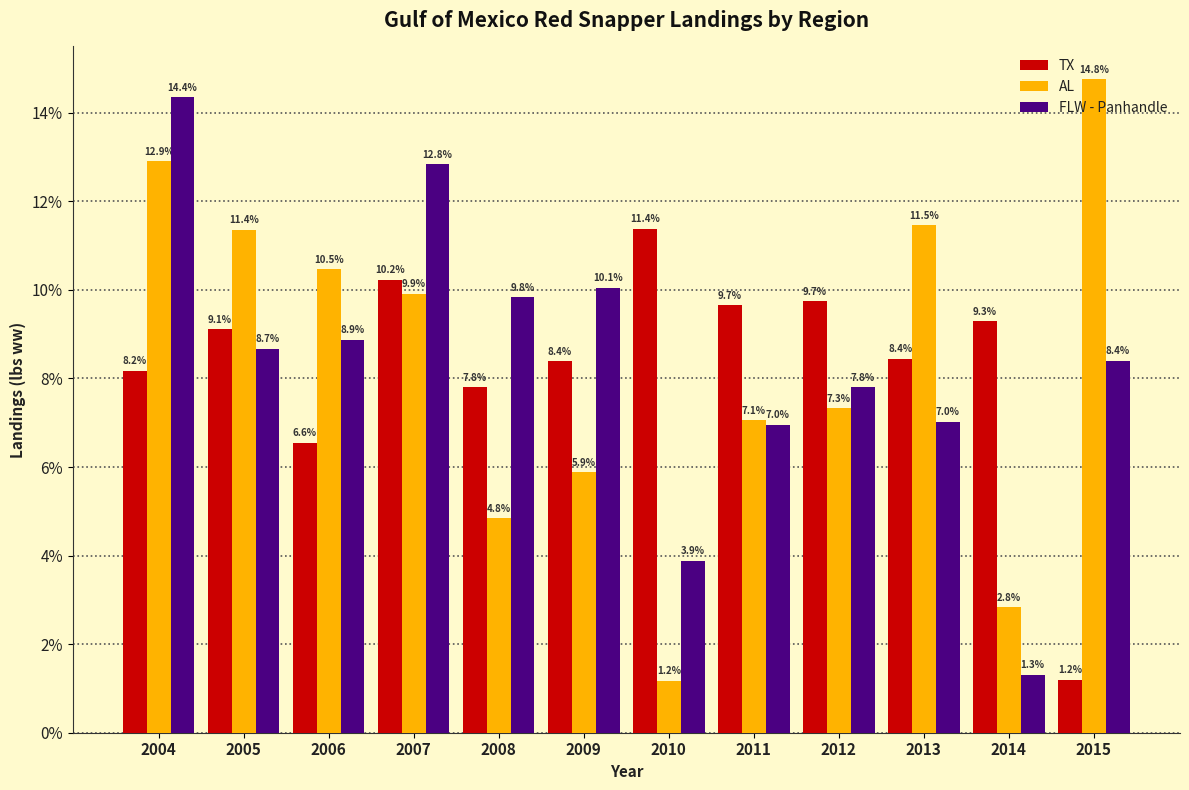

True or false: TX has a value of 11.4 at 2010.

True